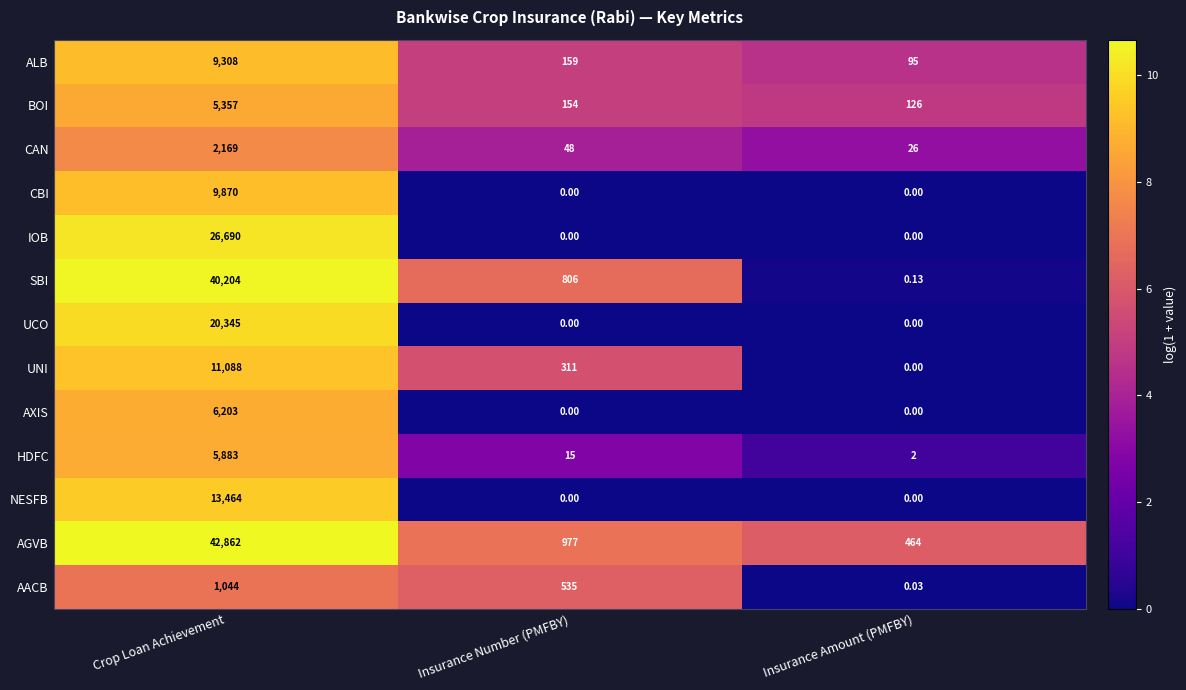

List the series in order of their peak value, highest first.

AGVB, SBI, IOB, UCO, NESFB, UNI, CBI, ALB, AXIS, HDFC, BOI, CAN, AACB